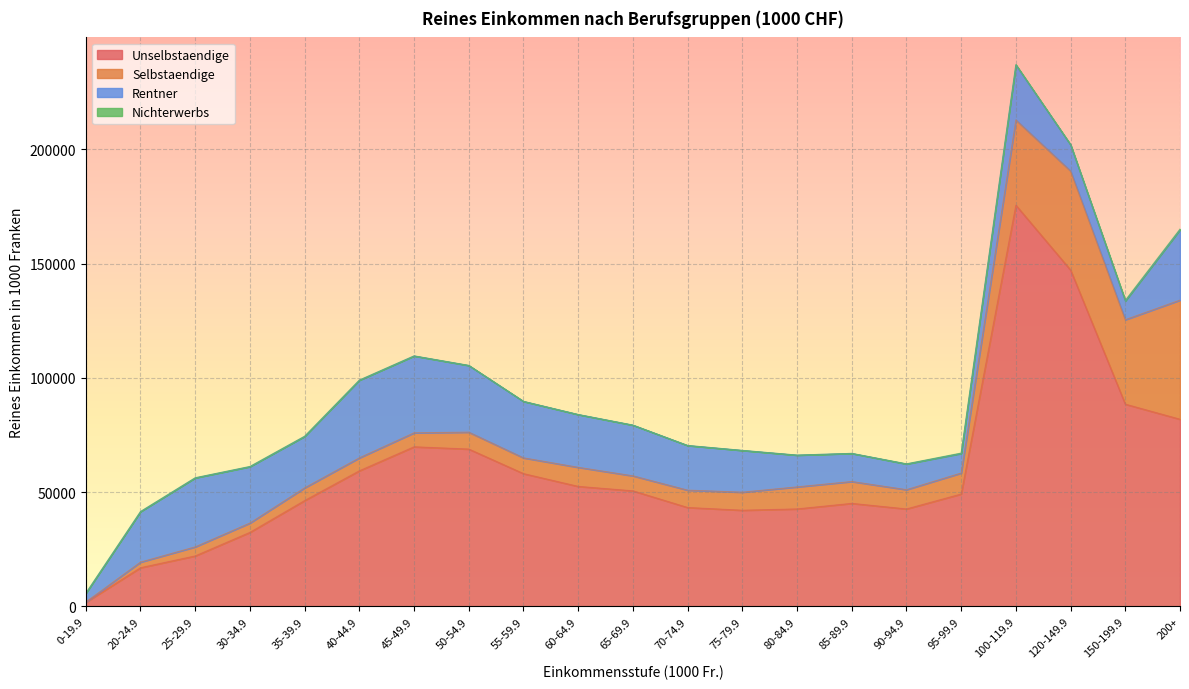

Does the chart display data point markers on the line(s)?

No